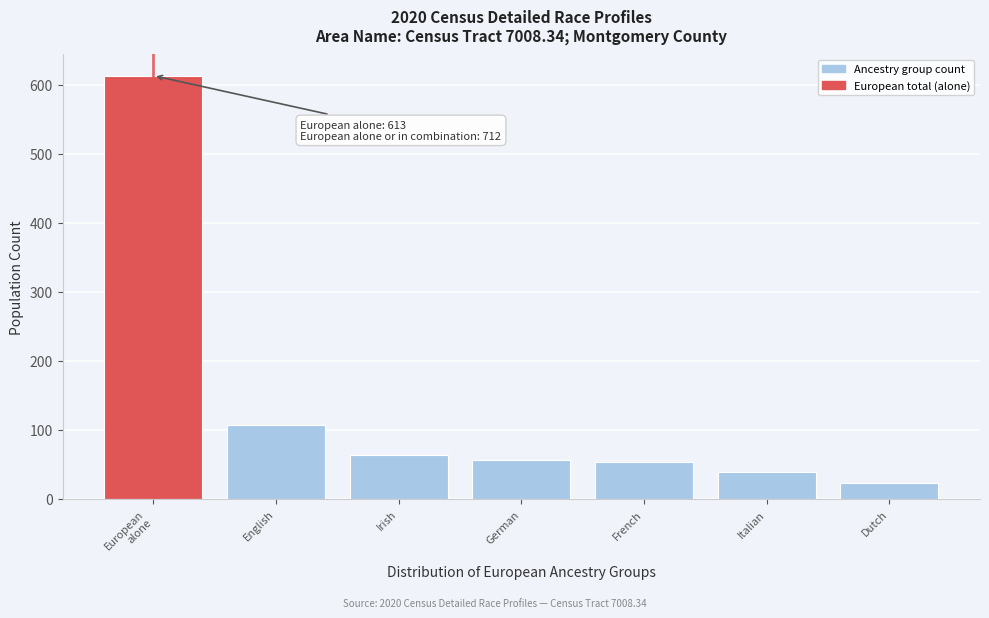

Reading right to left, what are all the values shown in this chart?

23	39	53	56	63	107	613